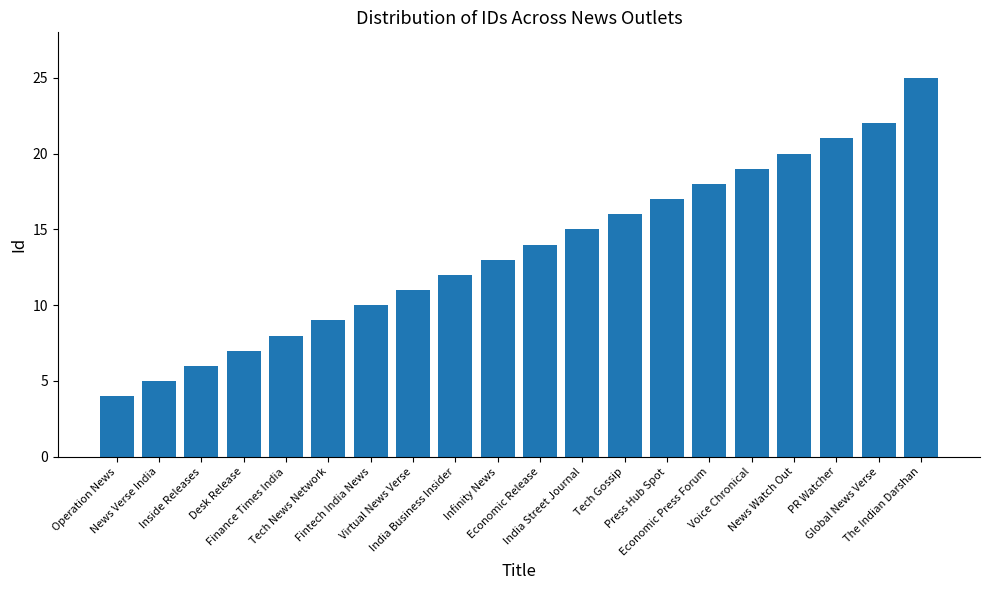

How many bars are there in total?

20